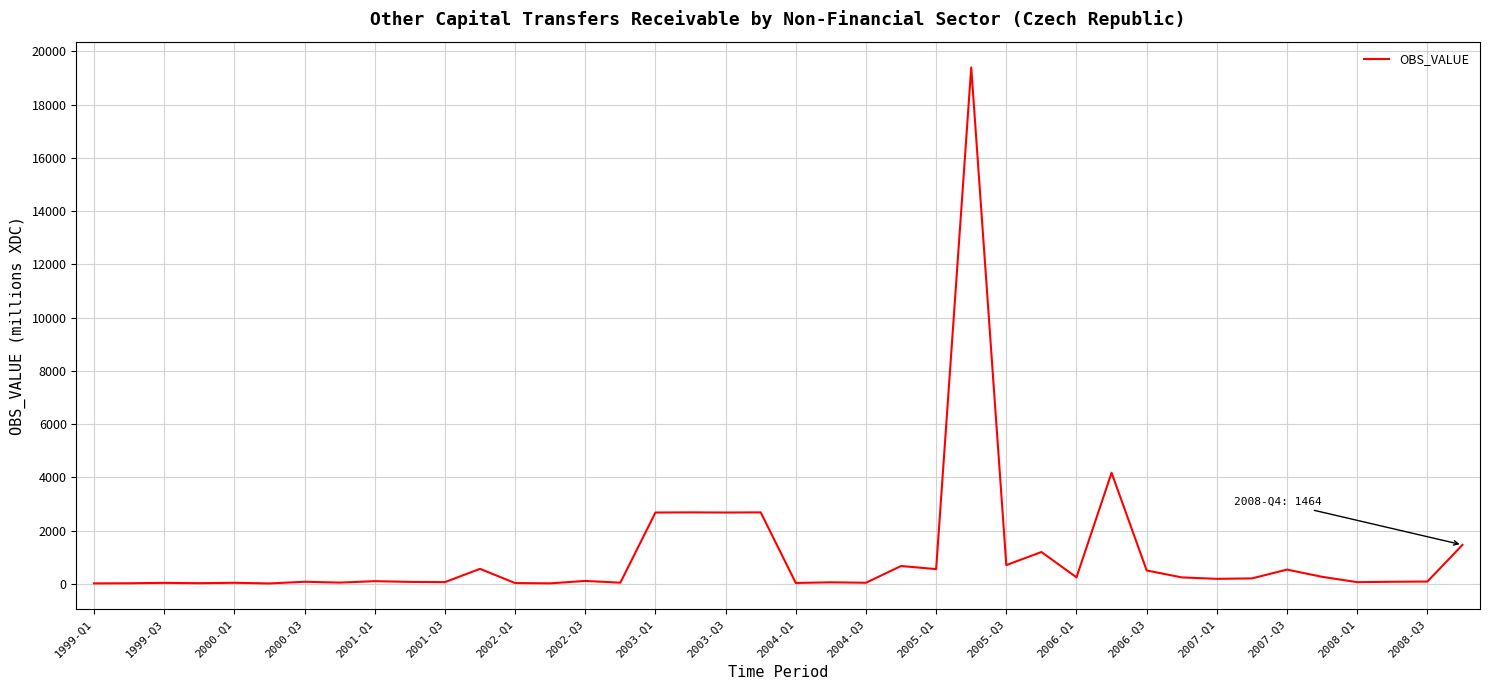

What is the difference between the maximum and minimum values?

19379